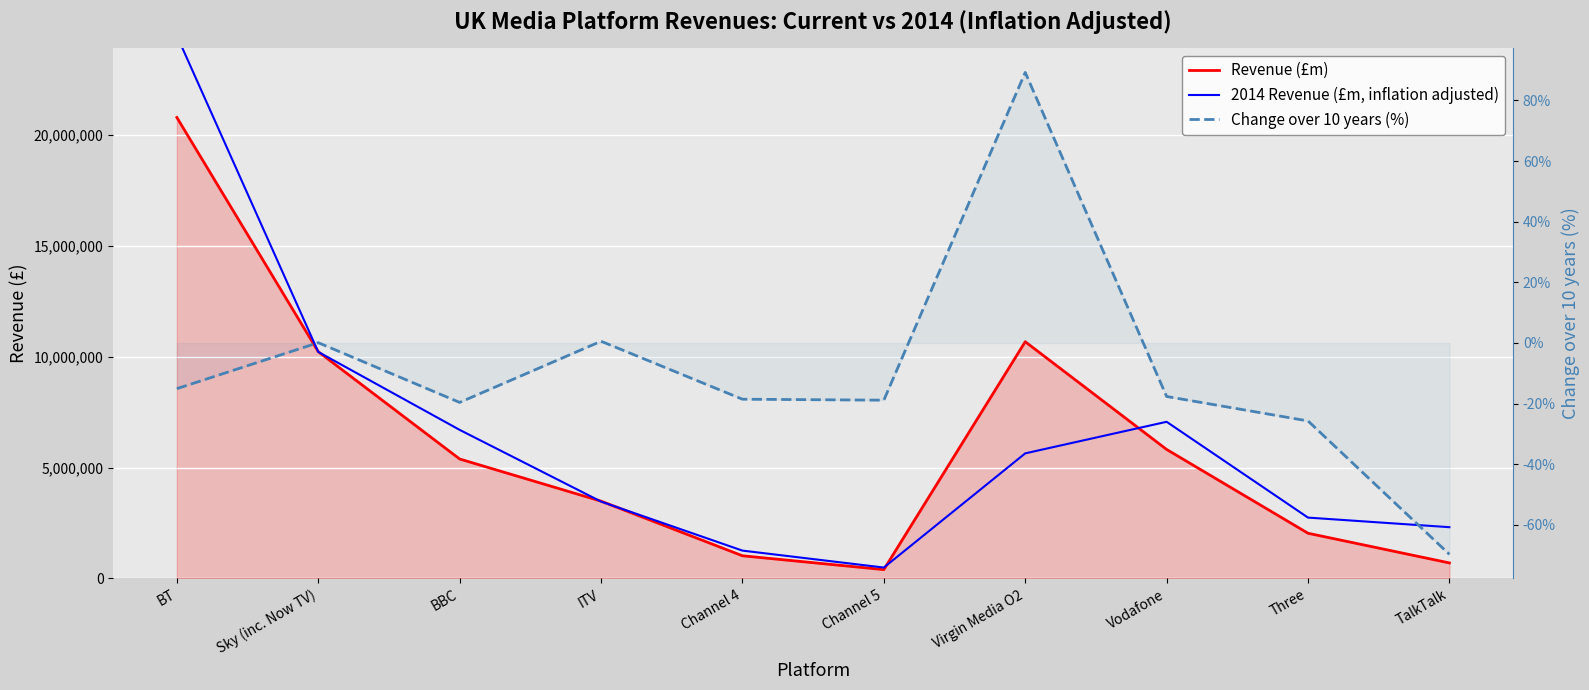

Which category has the lowest value in the 2014 Revenue (£m, inflation adjusted) series?

Channel 5